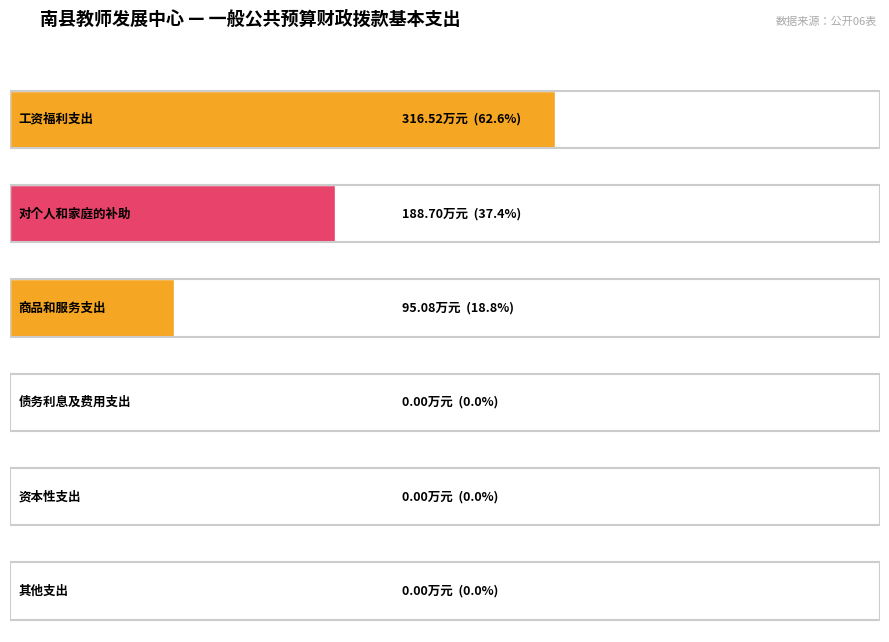

Between 对个人和家庭的补助 and 商品和服务支出, which is larger?

对个人和家庭的补助